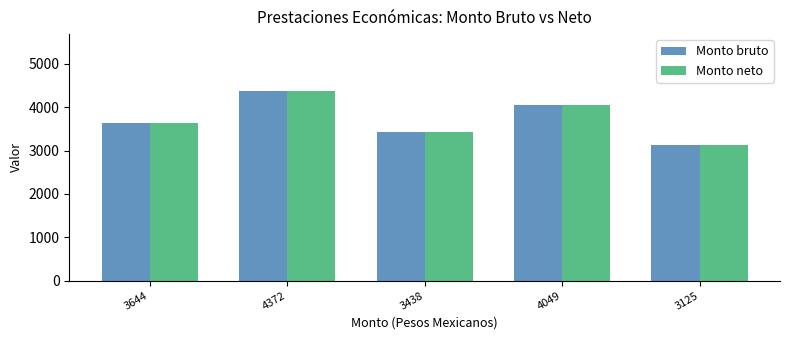

How many series are shown in this chart?

2